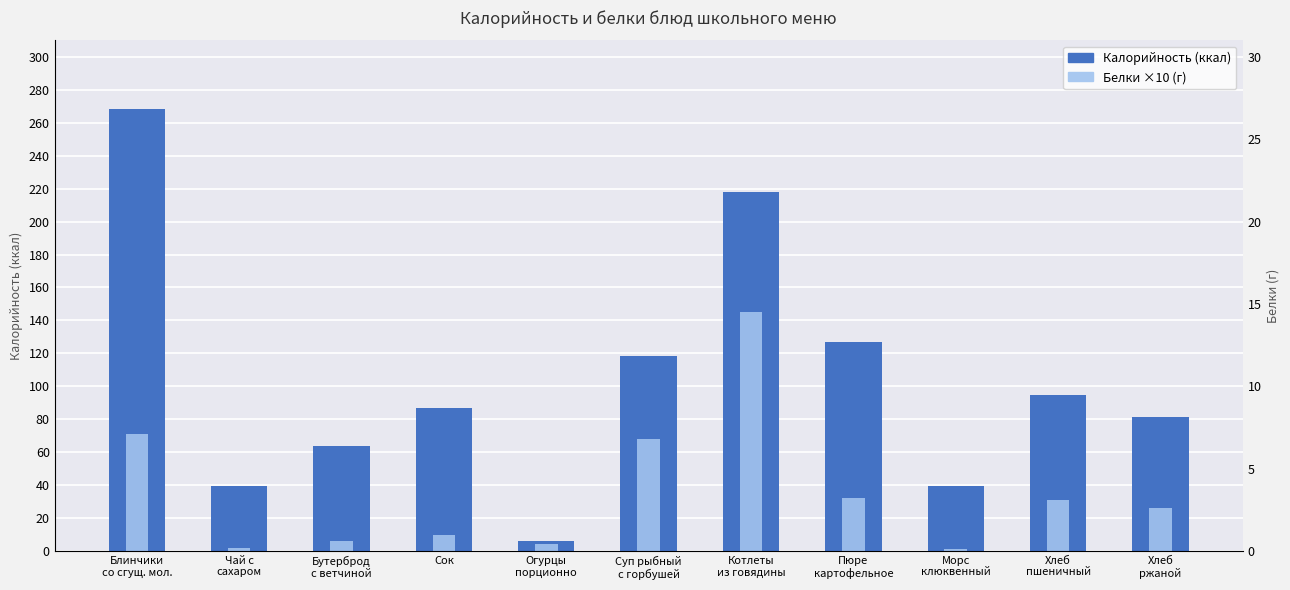

Is it true that Белки (г) equals 0.2 at Морс
клюквенный?

False